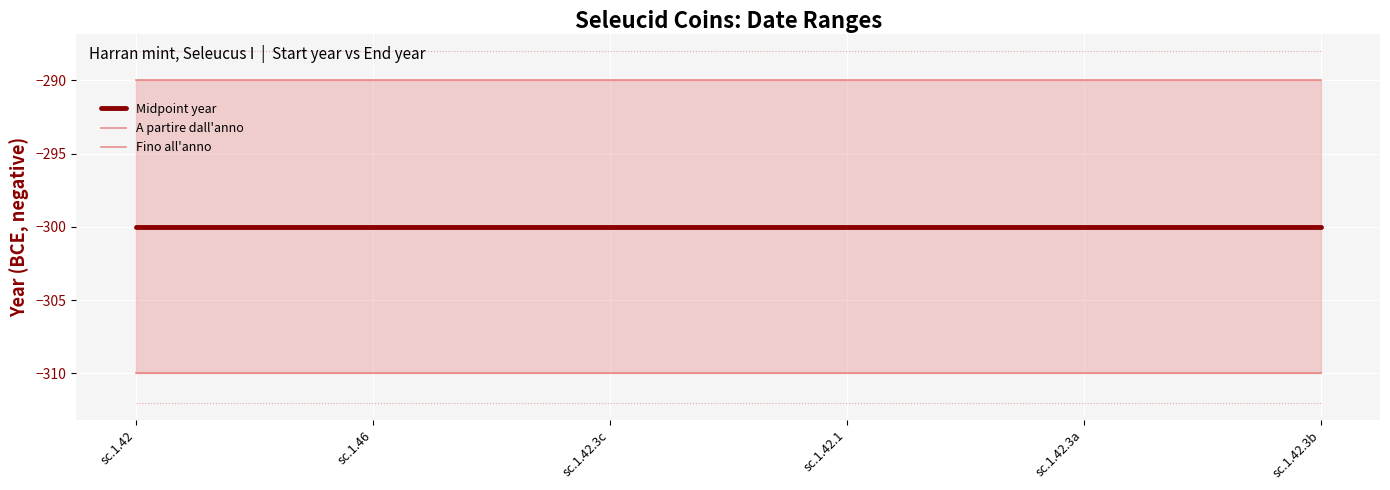

At sc.1.42.3c, list the series in order from largest to smallest.

Fino all'anno, Midpoint year, A partire dall'anno